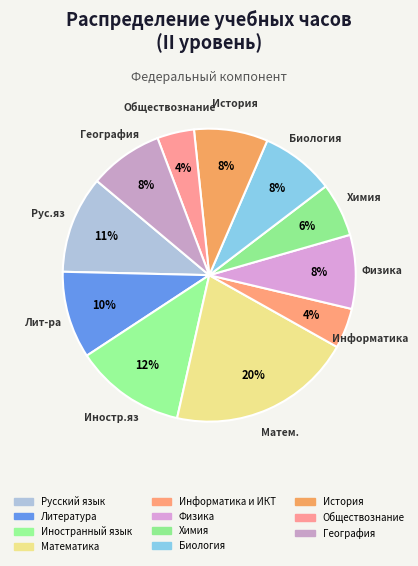

To the nearest percent, what is the difference between the largest and smallest slice percentages?

16%